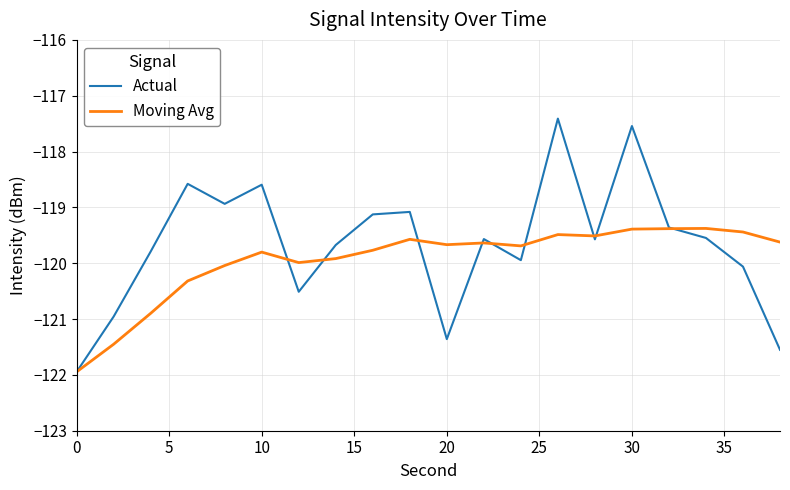

Which series has the largest range (max minus min)?

Actual